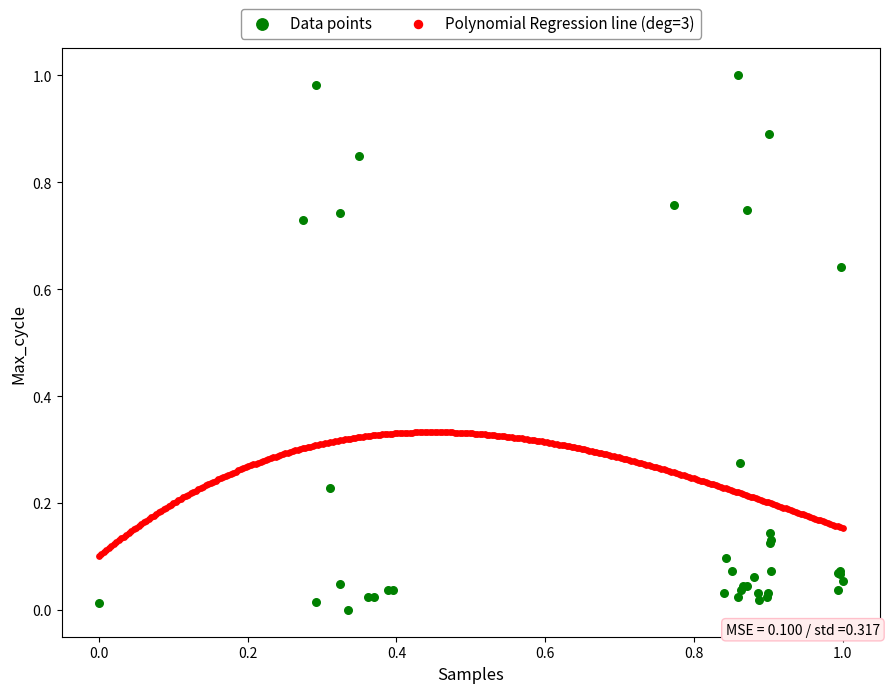

Which series contains the lowest Y value?

Data points